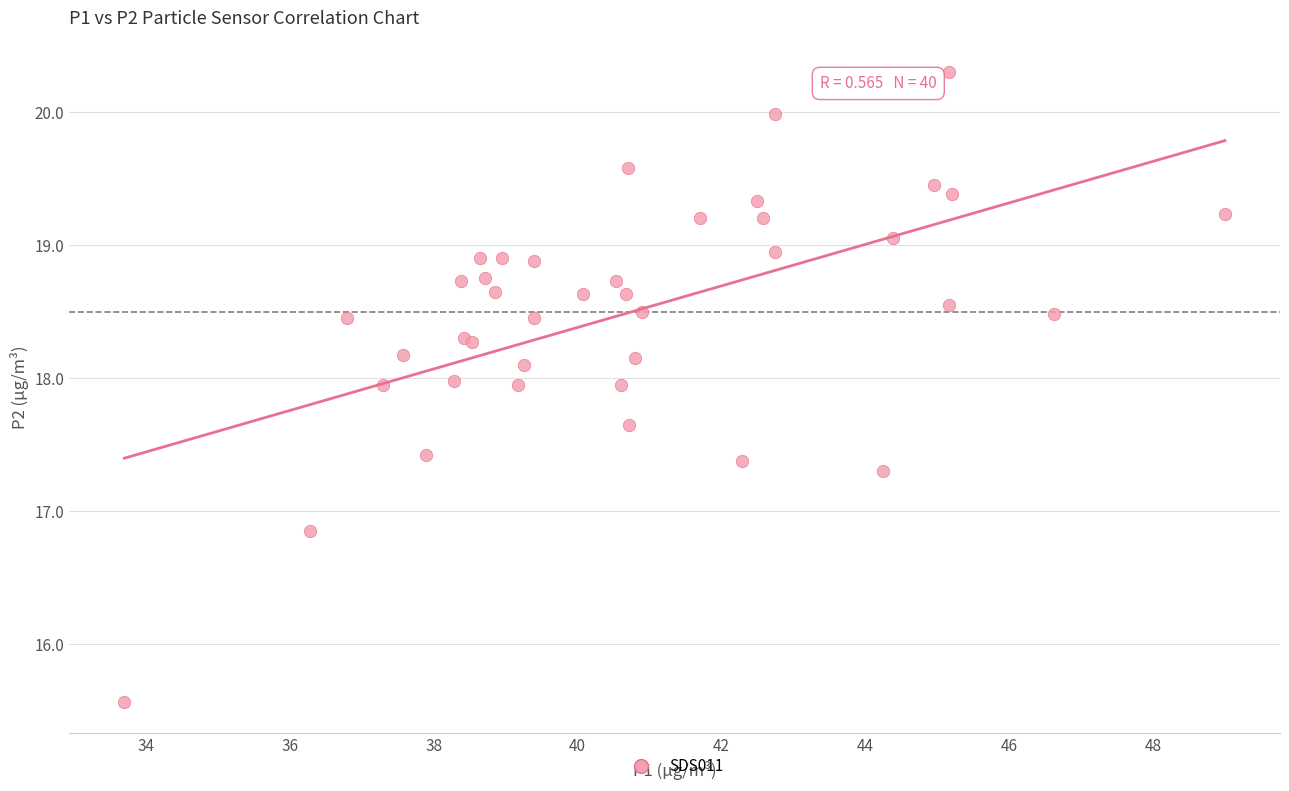

What Y value in the scatter plot is closest to 17?

16.9